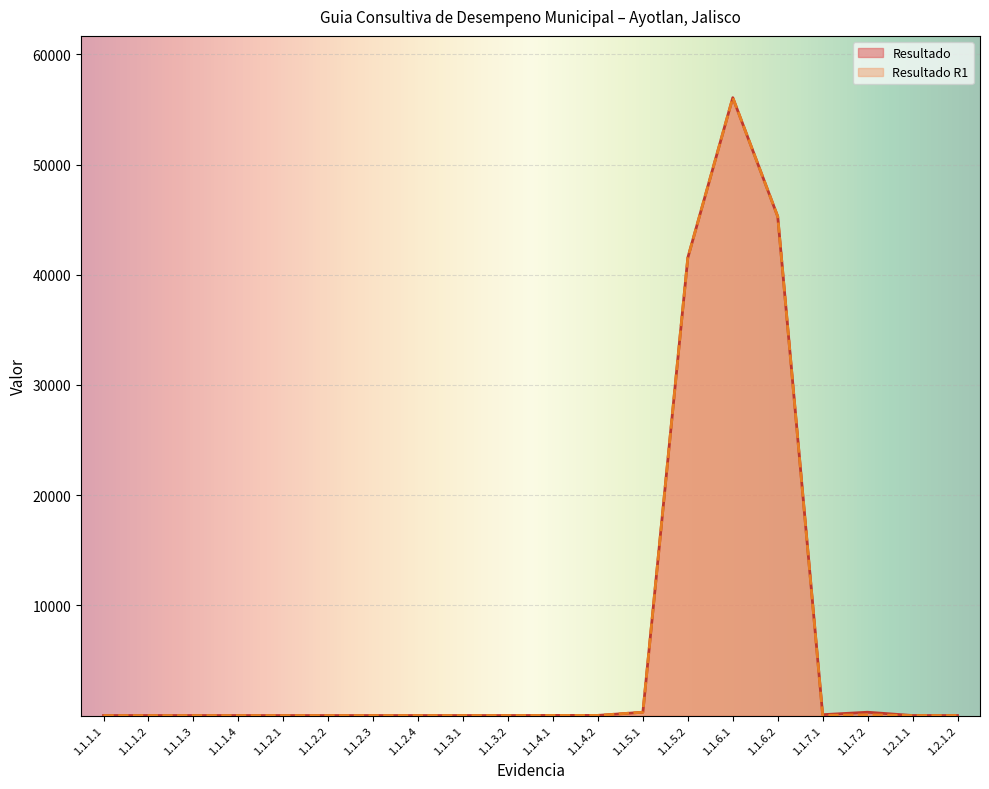

How many lines are shown in the chart?

2